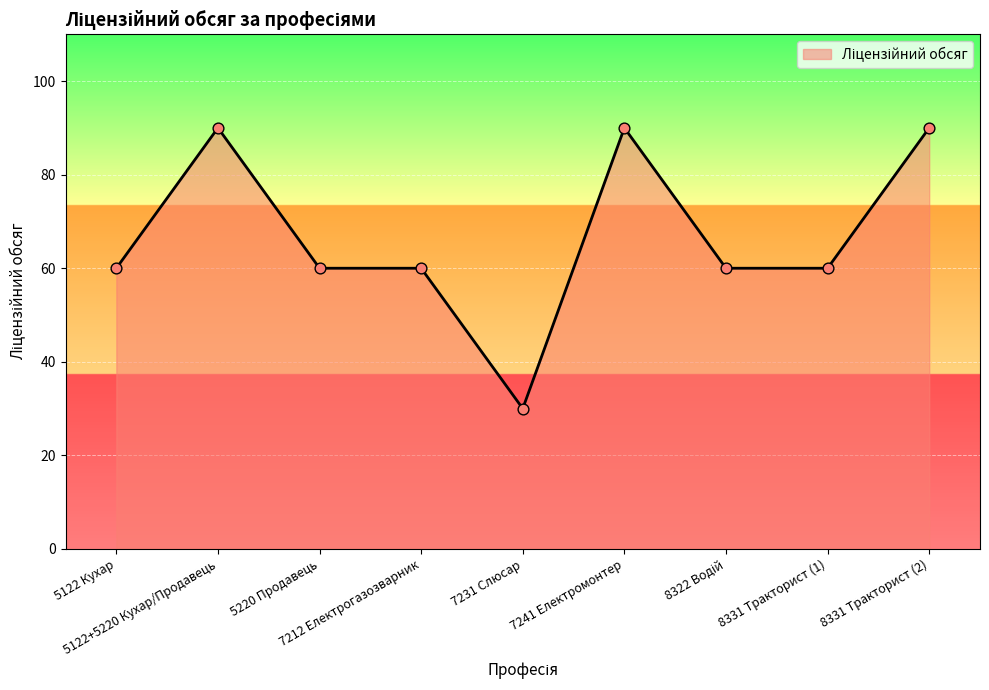

What is the smallest value displayed?

30